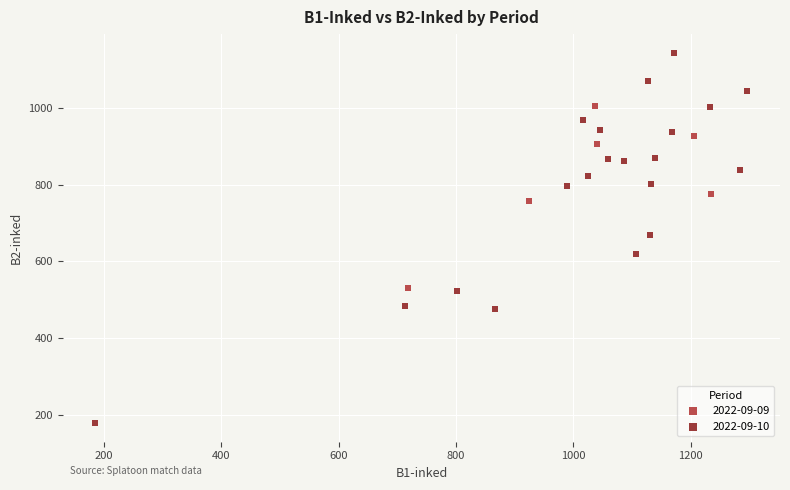

Which series has the widest spread of Y values?

2022-09-10